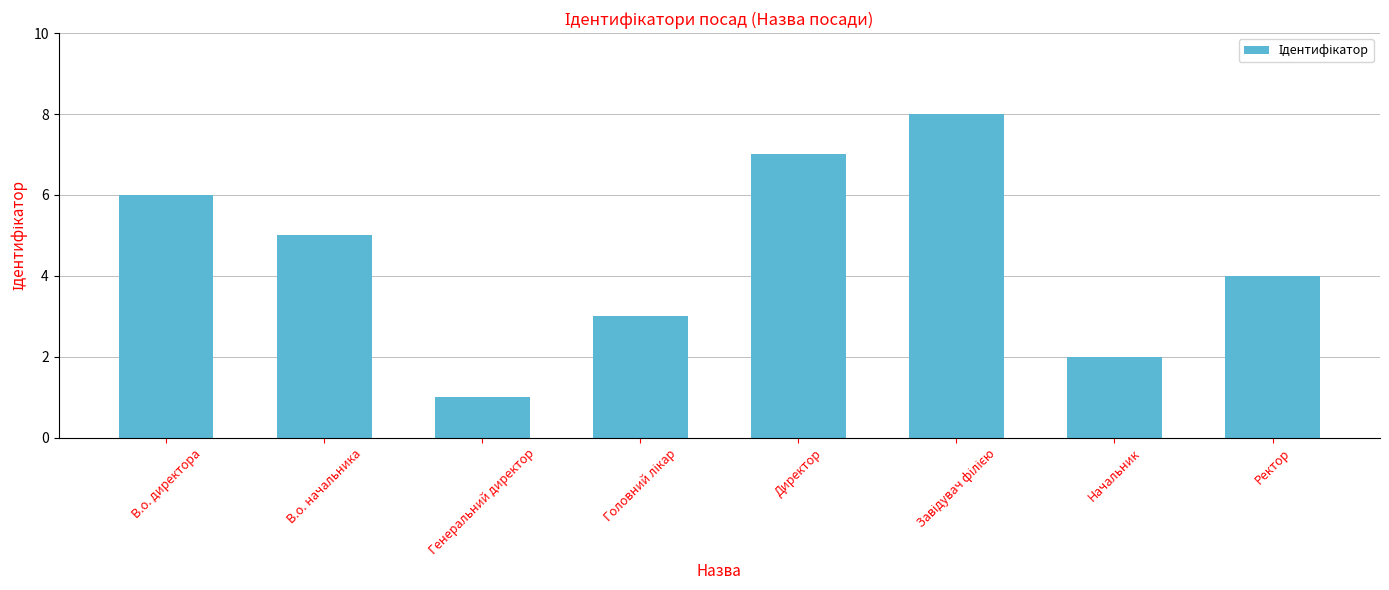

What is the sum of all values?

36